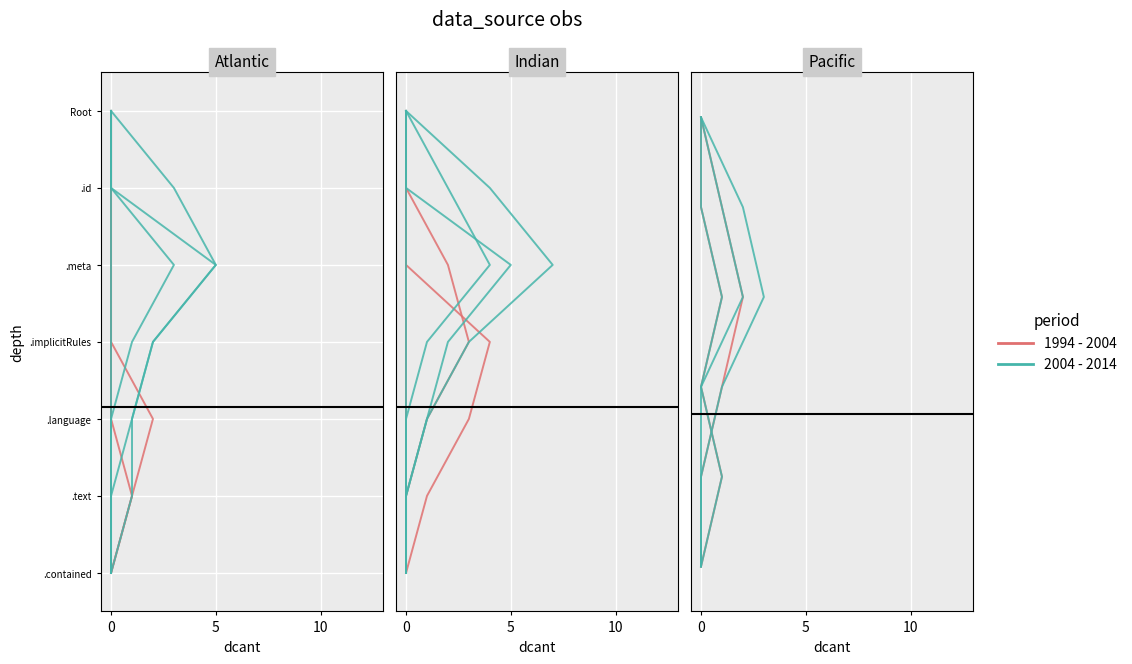

Between 10 and 5, which is larger?

10